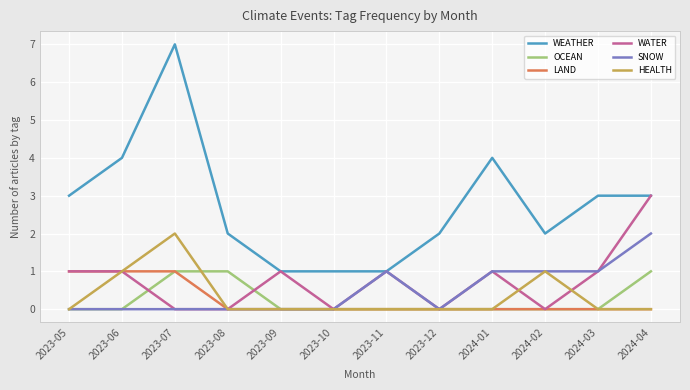

The value of OCEAN at 2023-05 is 0. True or false?

True